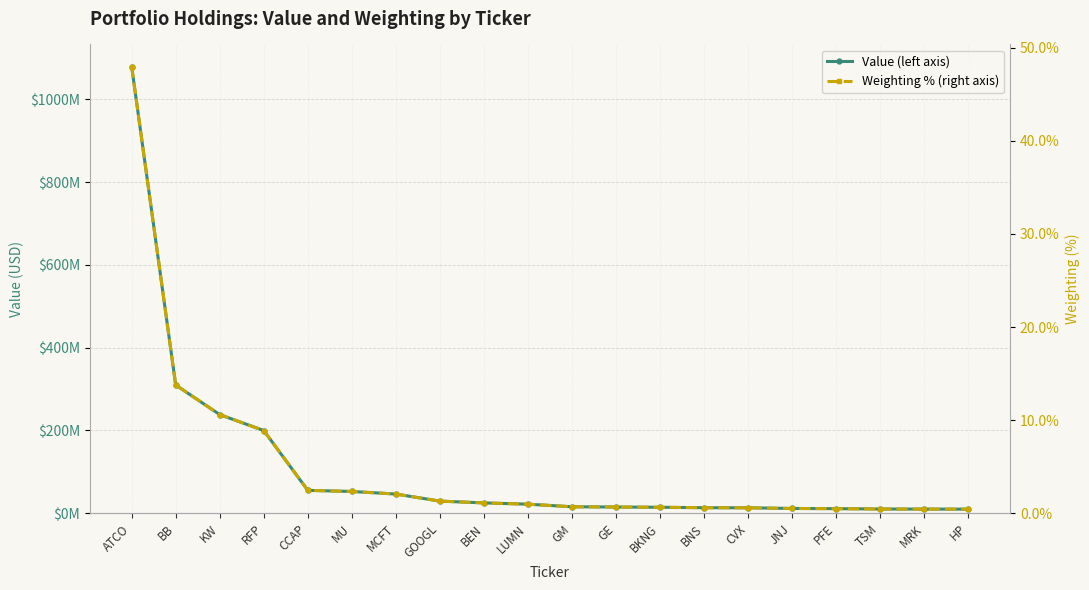

True or false: Weighting % (right axis) and Value (left axis) intersect in this chart.

False